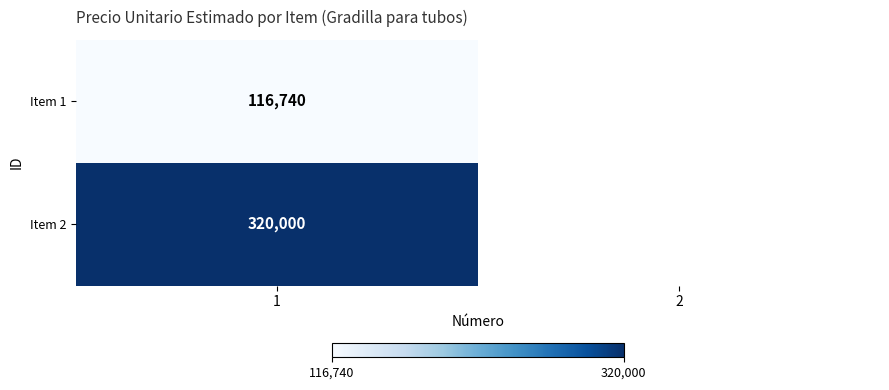

At how many categories does at least one series exceed 227401?

1